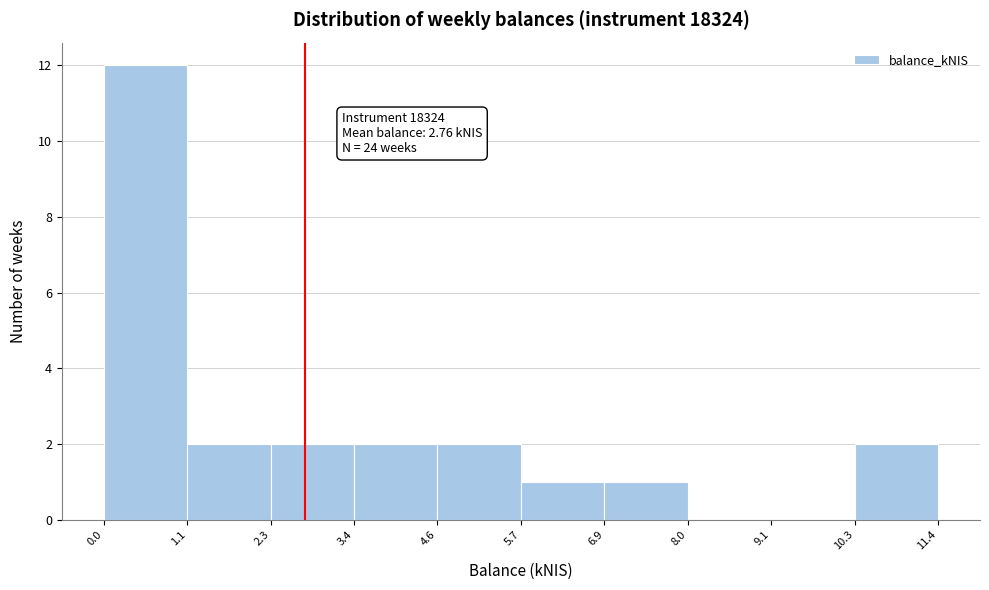

Which range on the x-axis has the tallest bar?

0.0 to 1.1